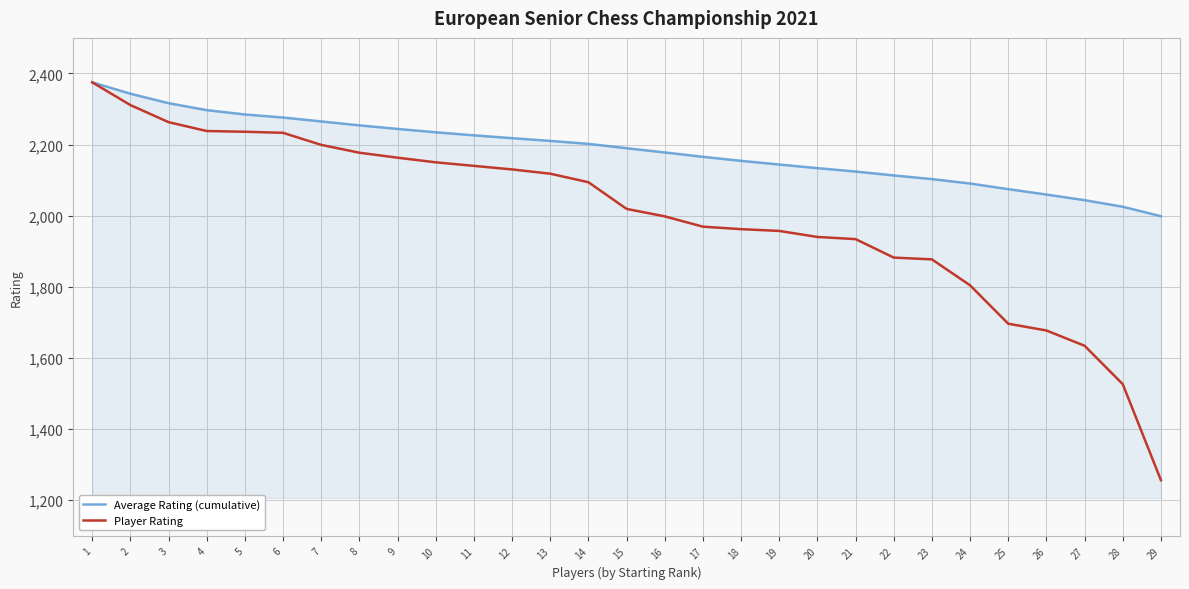

List the series in order of their overall mean, lowest first.

Player Rating, Average Rating (cumulative)